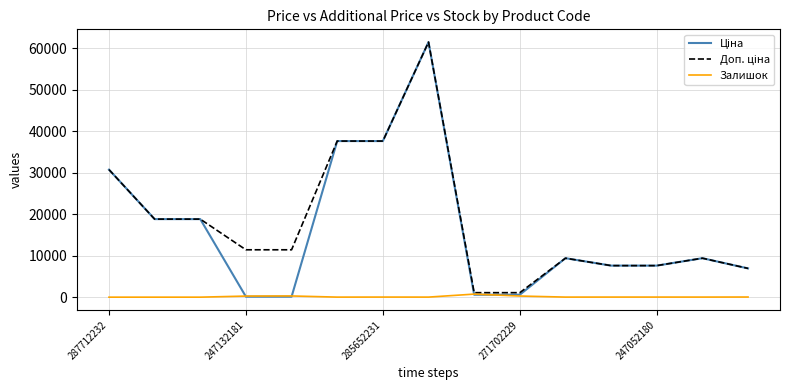

What is the maximum value shown in the chart?

61434.3